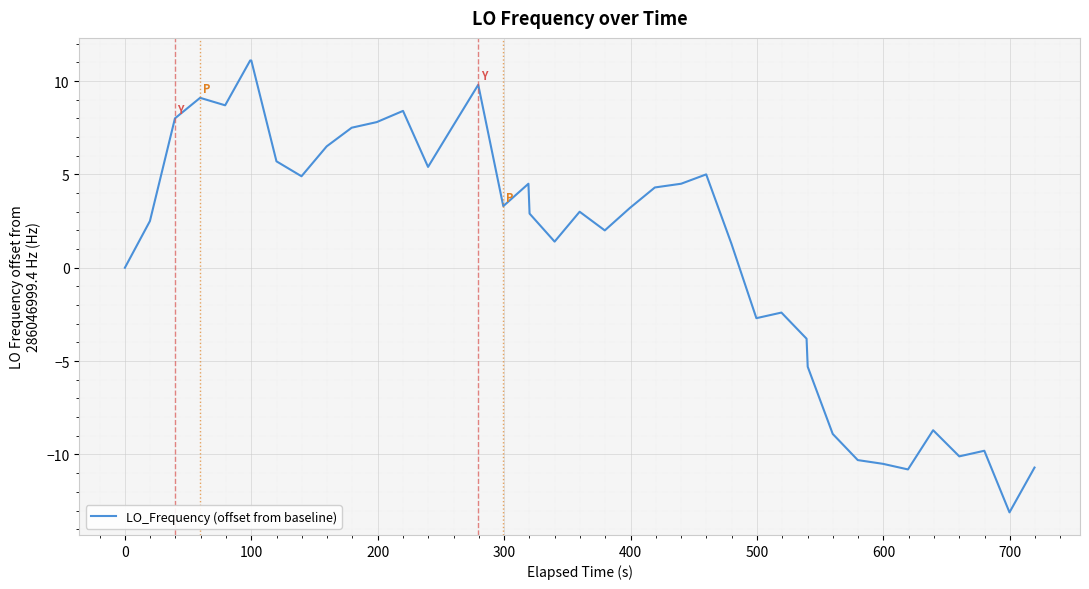

What is the difference between the maximum and minimum values?

24.2